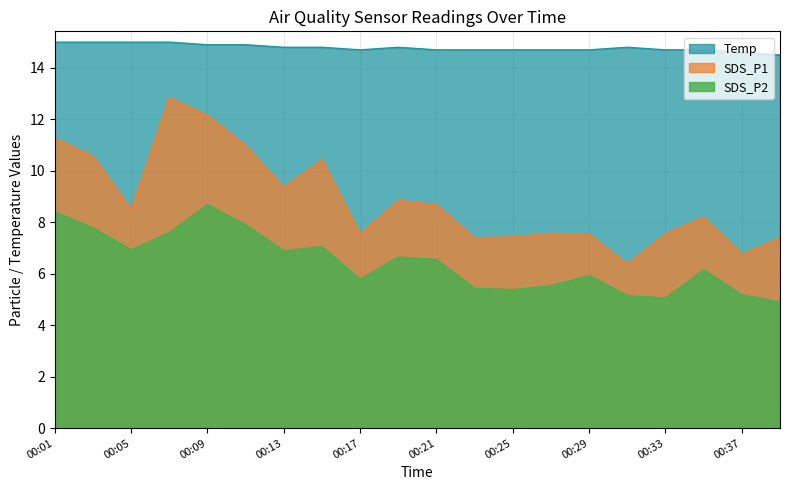

True or false: SDS_P2 and SDS_P1 intersect in this chart.

False